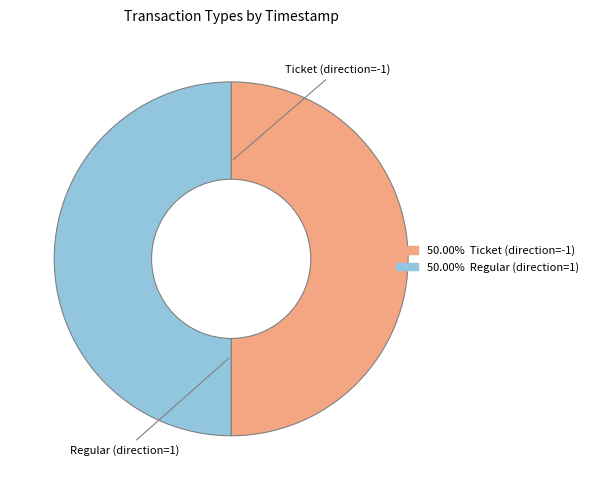

Is it true that Regular (direction=1) is 45% of the pie?

False